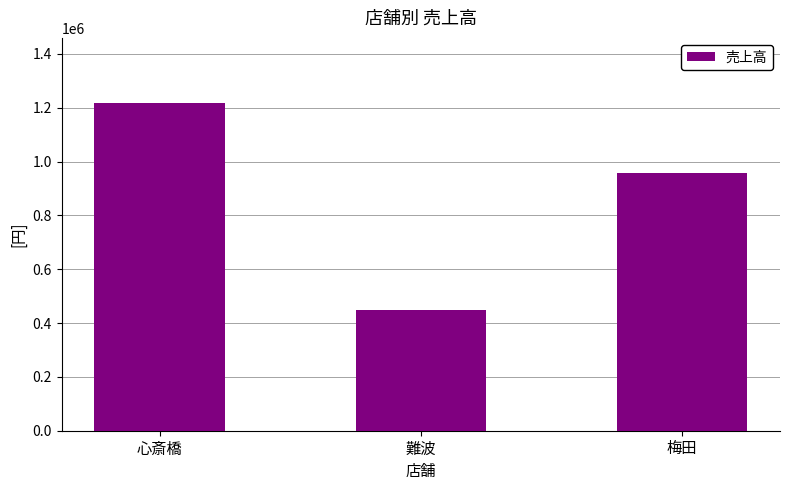

Rank the categories by value from lowest to highest.

難波, 梅田, 心斎橋